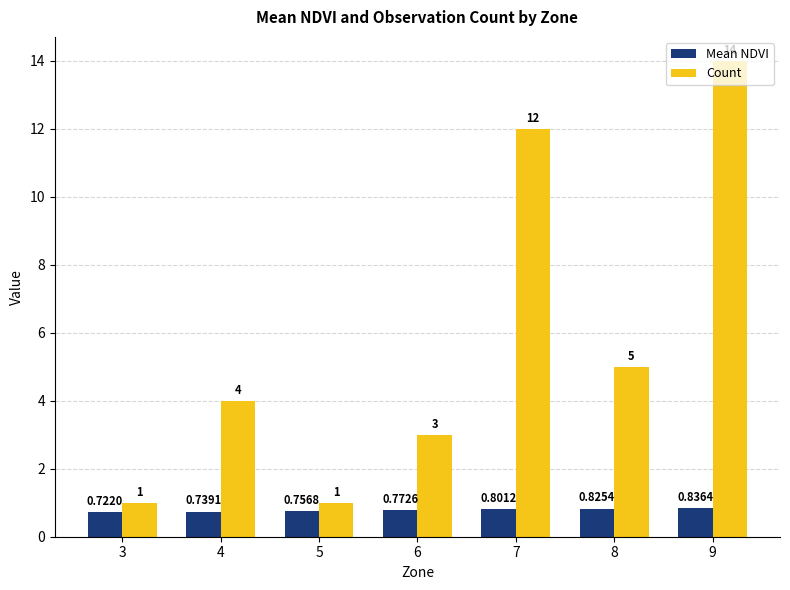

Which series has the largest range (max minus min)?

Count